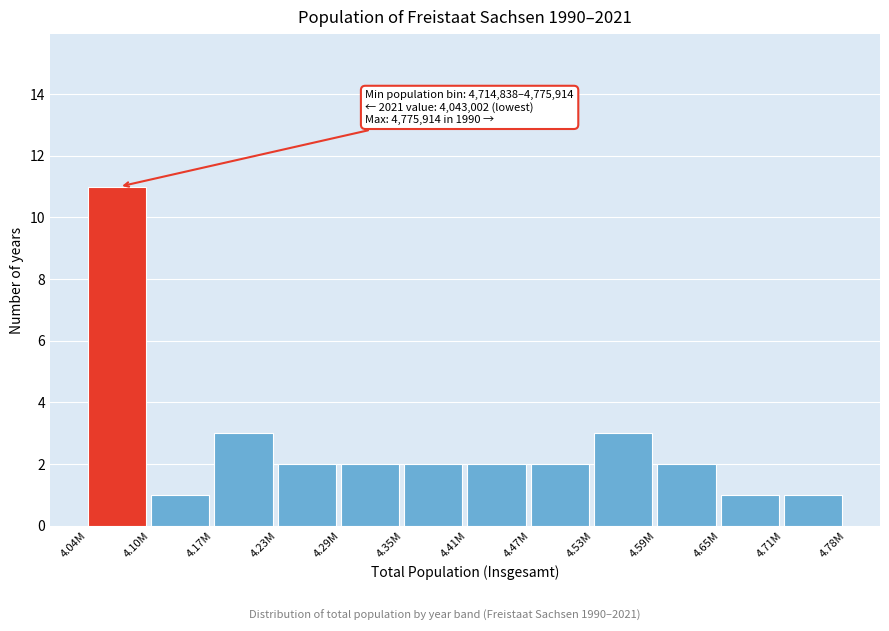

Reading right to left, list all the values displayed in this chart.

1	1	2	3	2	2	2	2	2	3	1	11